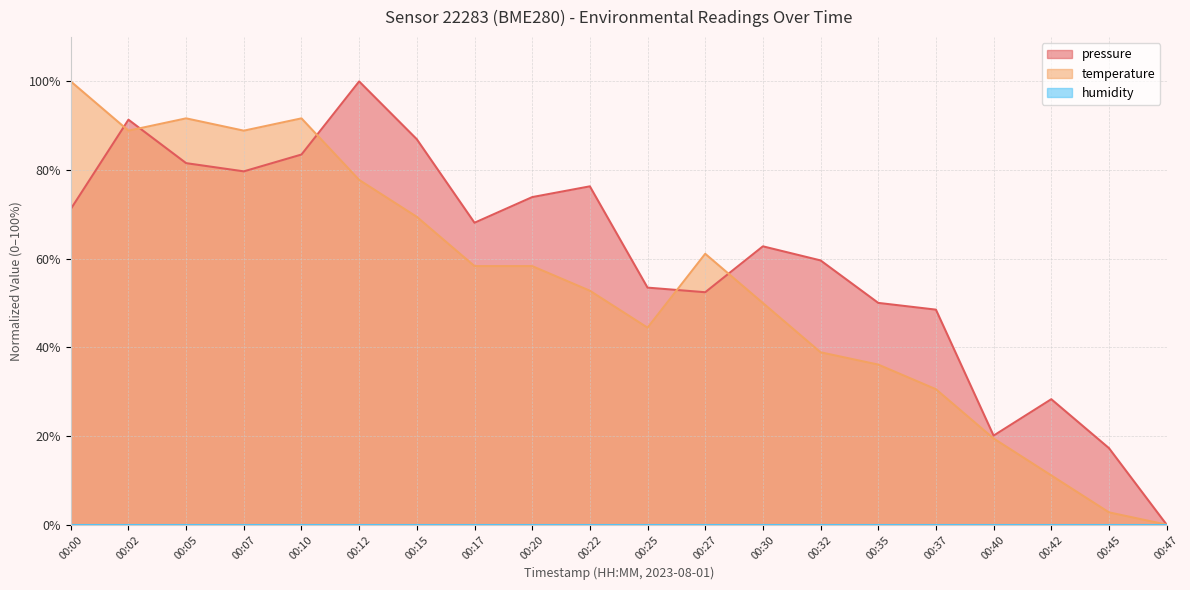

True or false: pressure has a value of 91.4 at 00:02.

True